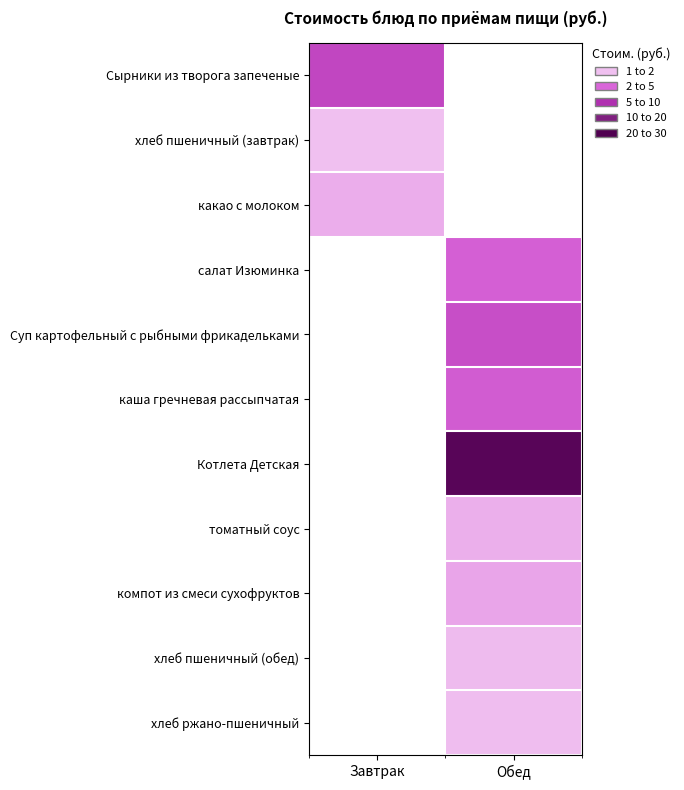

Rank the series by their maximum value, from lowest to highest.

хлеб пшеничный (завтрак), хлеб ржано-пшеничный, хлеб пшеничный (обед), томатный соус, какао с молоком, компот из смеси сухофруктов, салат Изюминка, каша гречневая рассыпчатая, Суп картофельный с рыбными фрикадельками, Сырники из творога запеченые, Котлета Детская